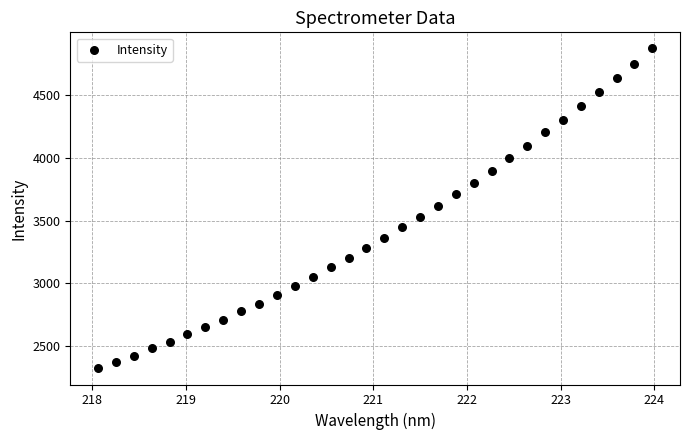

What is the range of X values (max minus min)?

5.9